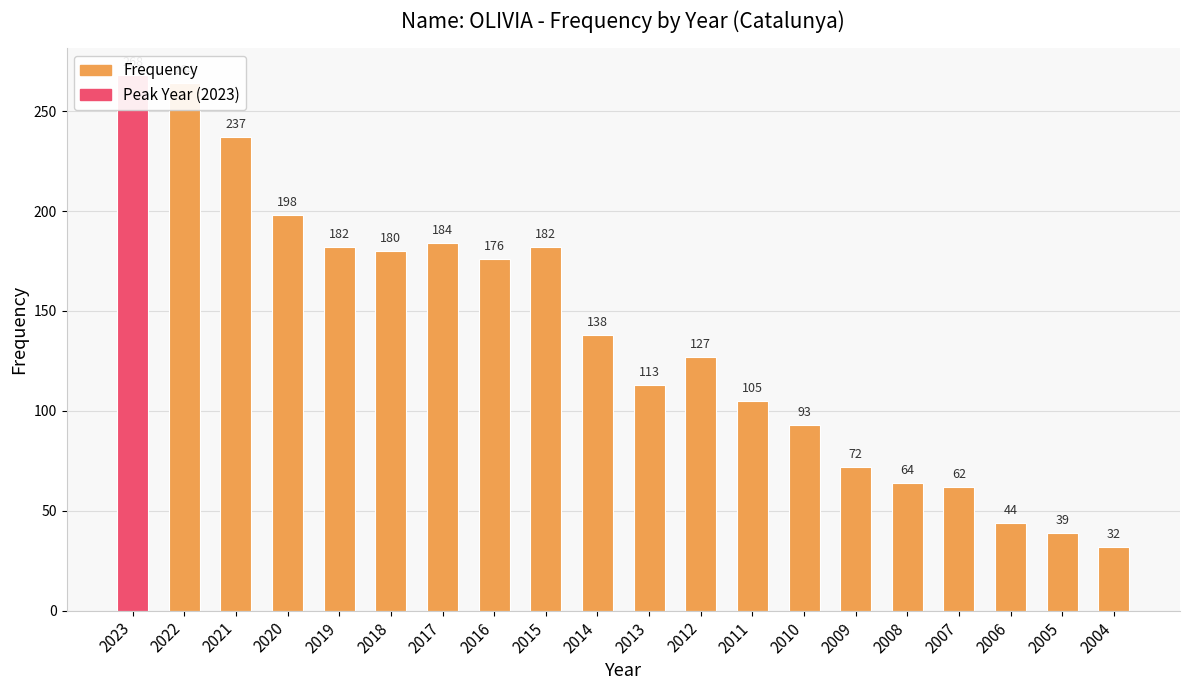

What is the sum of all values?

2760